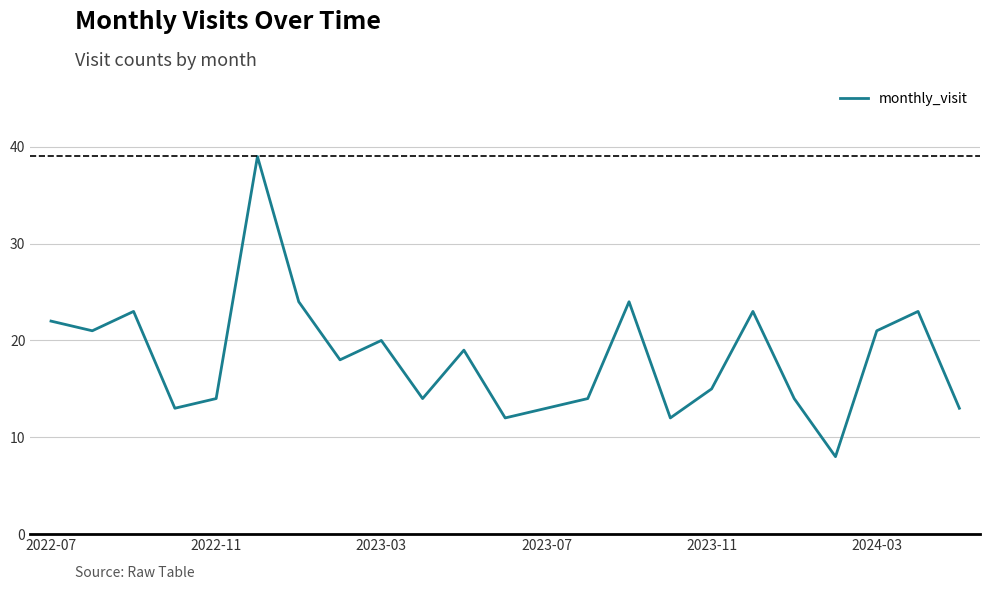

What is the average value?

18